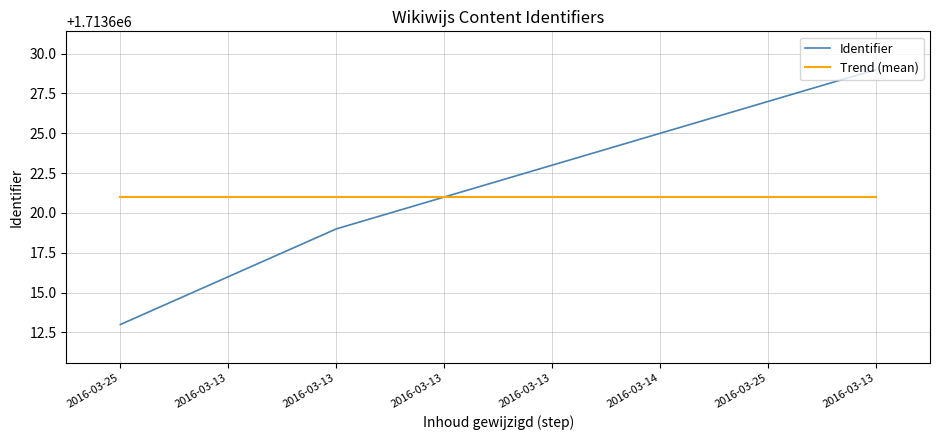

Between 2016-03-13 and 2016-03-25, which series saw the biggest shift?

Identifier